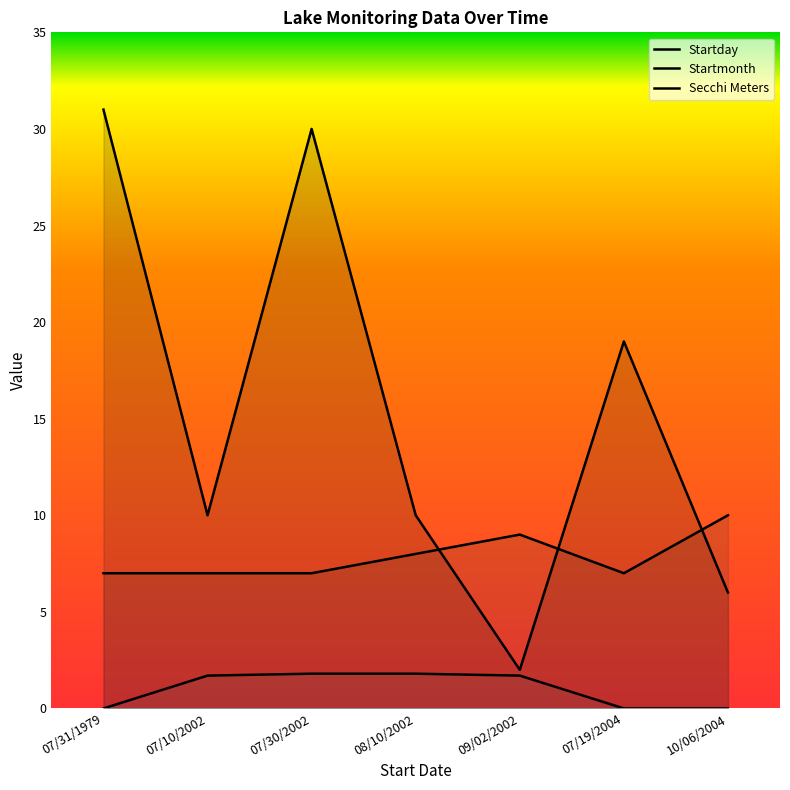

At which label is Startmonth closest to 8?

08/10/2002